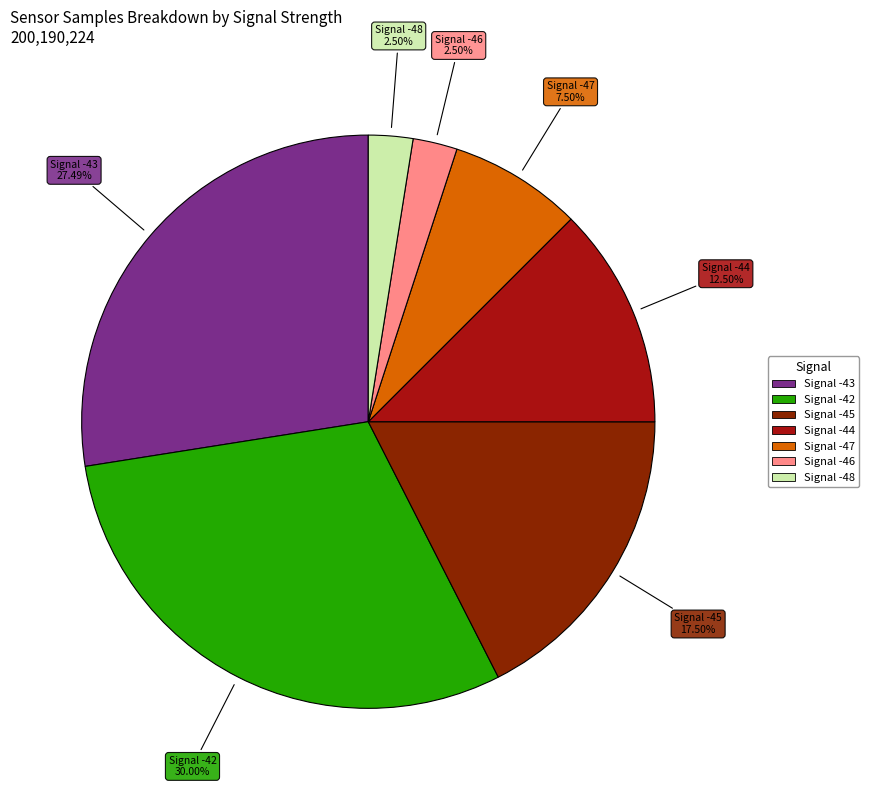

Is there any slice that represents more than half of the pie?

No